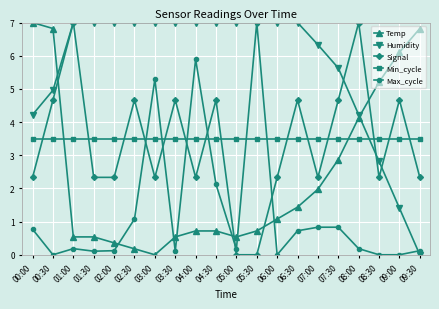

Reading left to right, transcribe all the data shown in this chart.

Temp: 00:00=7.0	00:30=6.8	01:00=0.5	01:30=0.5	02:00=0.4	02:30=0.2	03:00=0.0	03:30=0.5	04:00=0.7	04:30=0.7	05:00=0.5	05:30=0.7	06:00=1.1	06:30=1.4	07:00=2.0	07:30=2.9	08:00=4.1	08:30=5.2	09:00=6.1	09:30=6.8
Humidity: 00:00=4.2	00:30=5.0	01:00=7.0	01:30=7.0	02:00=7.0	02:30=7.0	03:00=7.0	03:30=7.0	04:00=7.0	04:30=7.0	05:00=7.0	05:30=7.0	06:00=7.0	06:30=7.0	07:00=6.3	07:30=5.6	08:00=4.2	08:30=2.8	09:00=1.4	09:30=0.0
Signal: 00:00=2.3	00:30=4.7	01:00=7.0	01:30=2.3	02:00=2.3	02:30=4.7	03:00=2.3	03:30=4.7	04:00=2.3	04:30=4.7	05:00=0.0	05:30=0.0	06:00=2.3	06:30=4.7	07:00=2.3	07:30=4.7	08:00=7.0	08:30=2.3	09:00=4.7	09:30=2.3
Min_cycle: 00:00=3.5	00:30=3.5	01:00=3.5	01:30=3.5	02:00=3.5	02:30=3.5	03:00=3.5	03:30=3.5	04:00=3.5	04:30=3.5	05:00=3.5	05:30=3.5	06:00=3.5	06:30=3.5	07:00=3.5	07:30=3.5	08:00=3.5	08:30=3.5	09:00=3.5	09:30=3.5
Max_cycle: 00:00=0.8	00:30=0.0	01:00=0.2	01:30=0.1	02:00=0.1	02:30=1.1	03:00=5.3	03:30=0.1	04:00=5.9	04:30=2.1	05:00=0.2	05:30=7.0	06:00=0.0	06:30=0.7	07:00=0.8	07:30=0.8	08:00=0.2	08:30=0.0	09:00=0.0	09:30=0.1